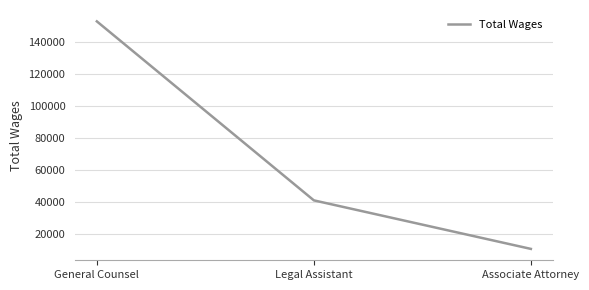

Where is the data nearest to the value 81763?

Legal Assistant